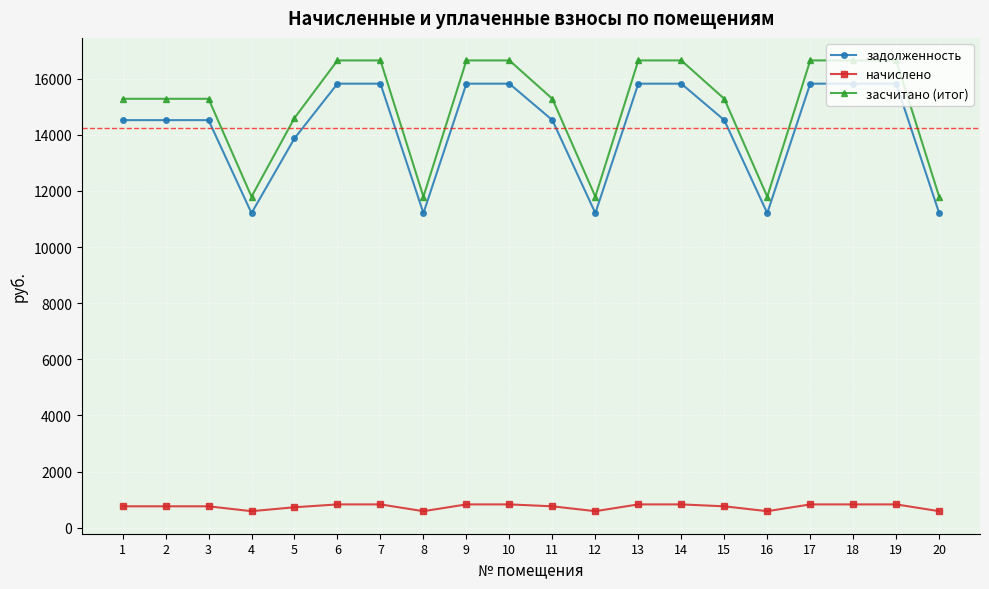

What is the value of the задолженность point at the 4th from the left?

11207.0